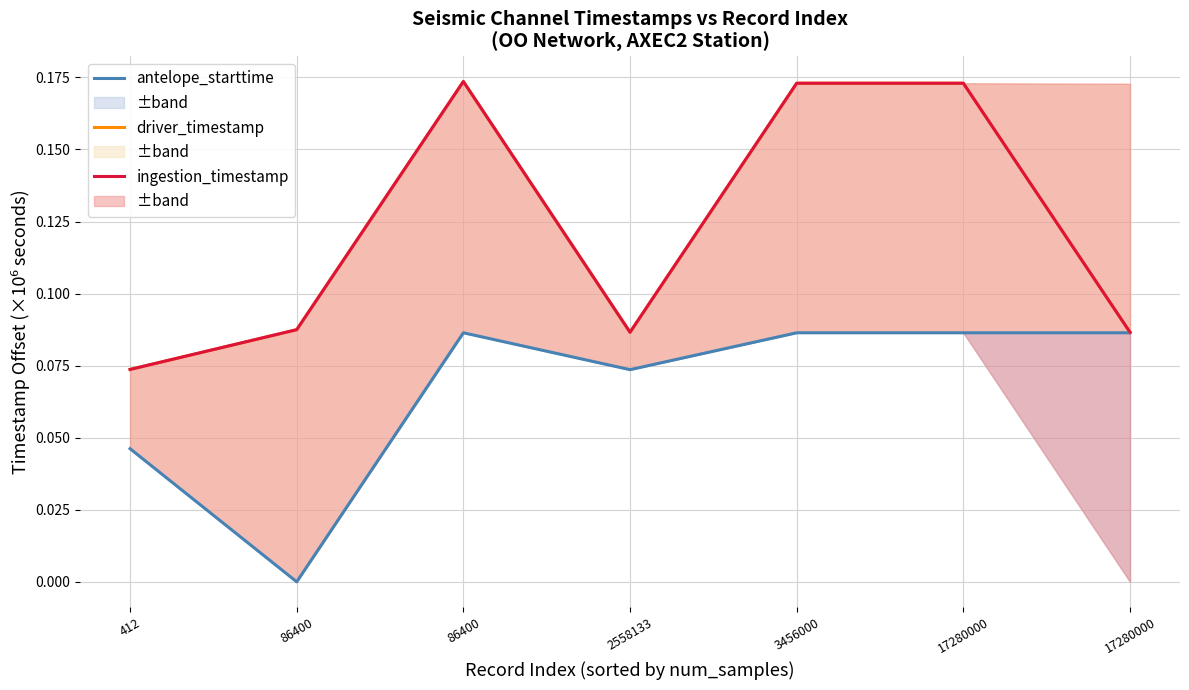

At which category is the sum across all series the highest?

86400